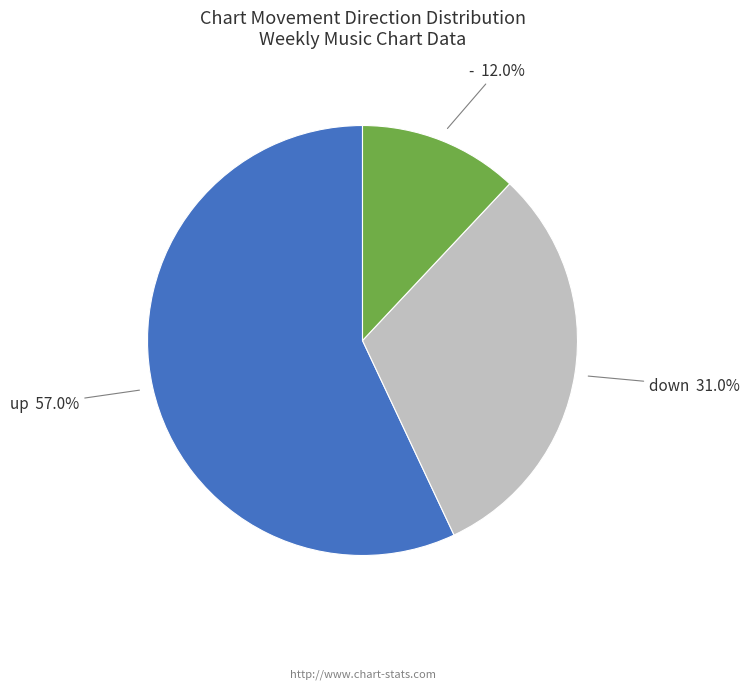

What is the majority slice?

up